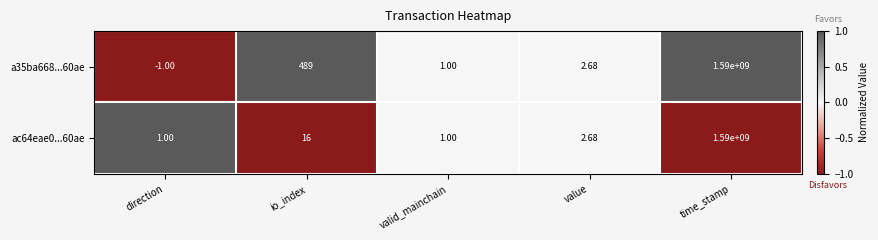

Count the number of categories in the chart.

5